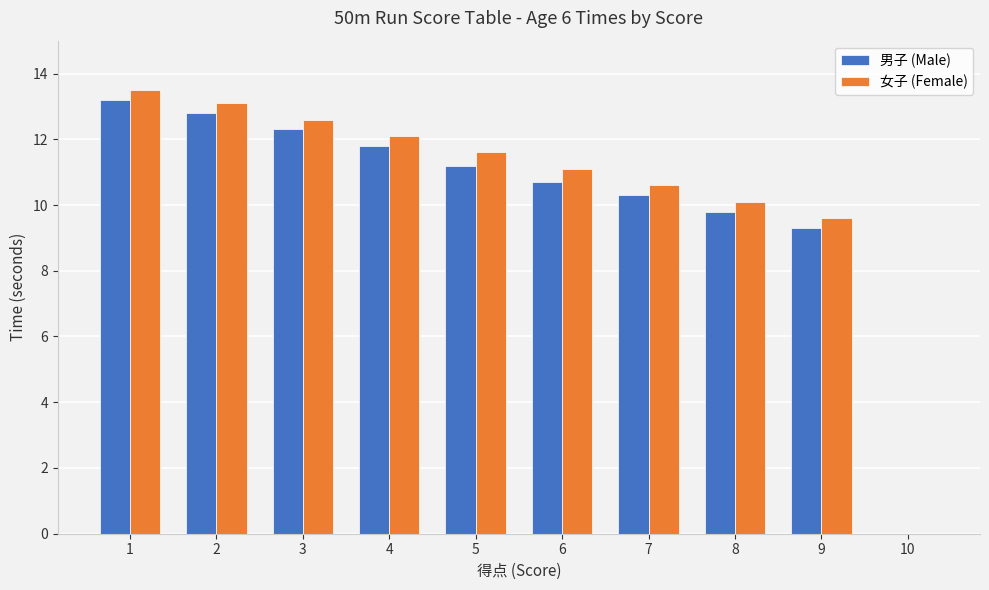

Does the chart contain stacked bars?

No